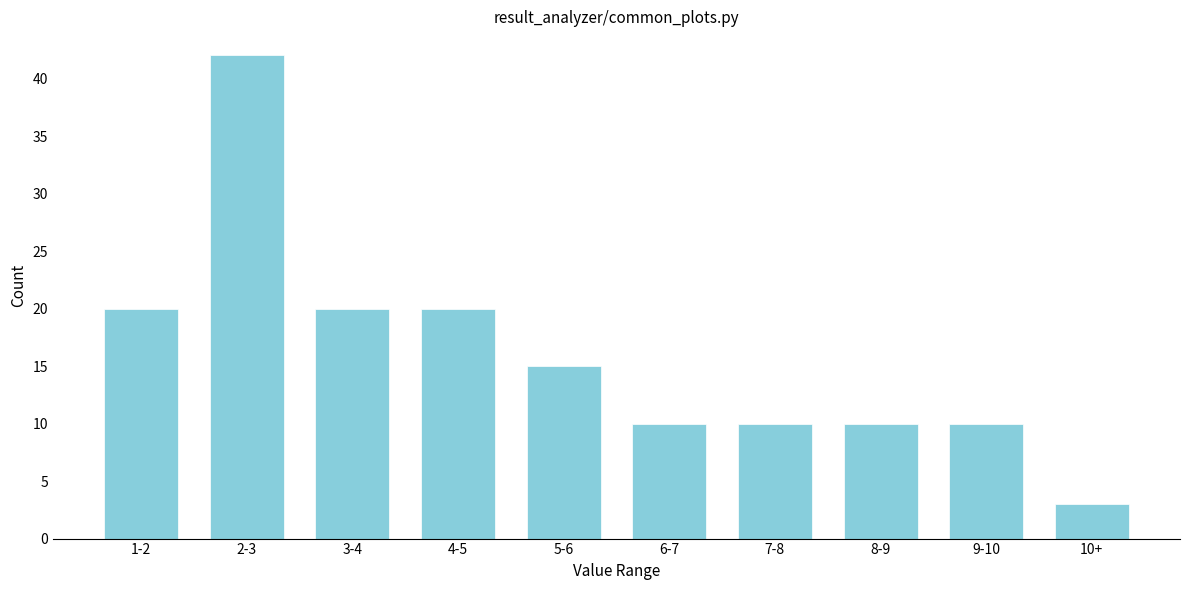

Reading left to right, what are all the values shown in this chart?

20	42	20	20	15	10	10	10	10	3